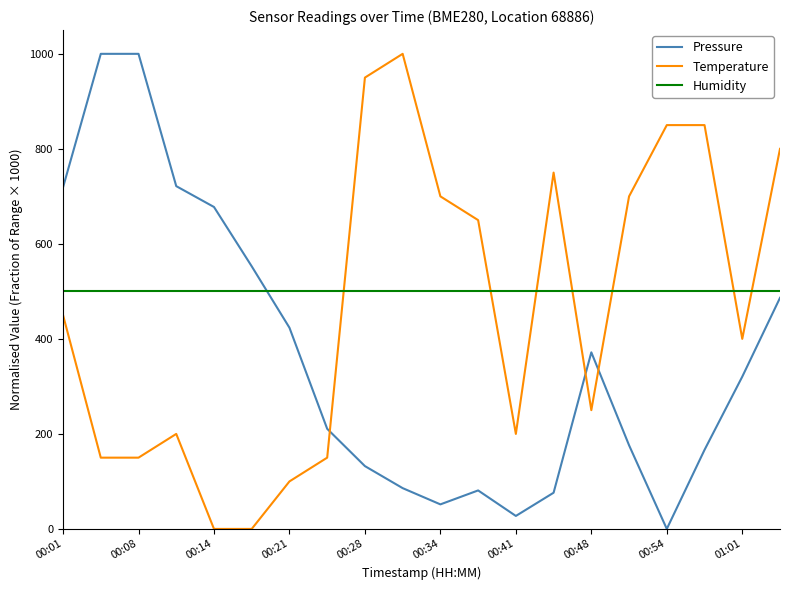

What is the highest value of the Temperature series?

1000.0